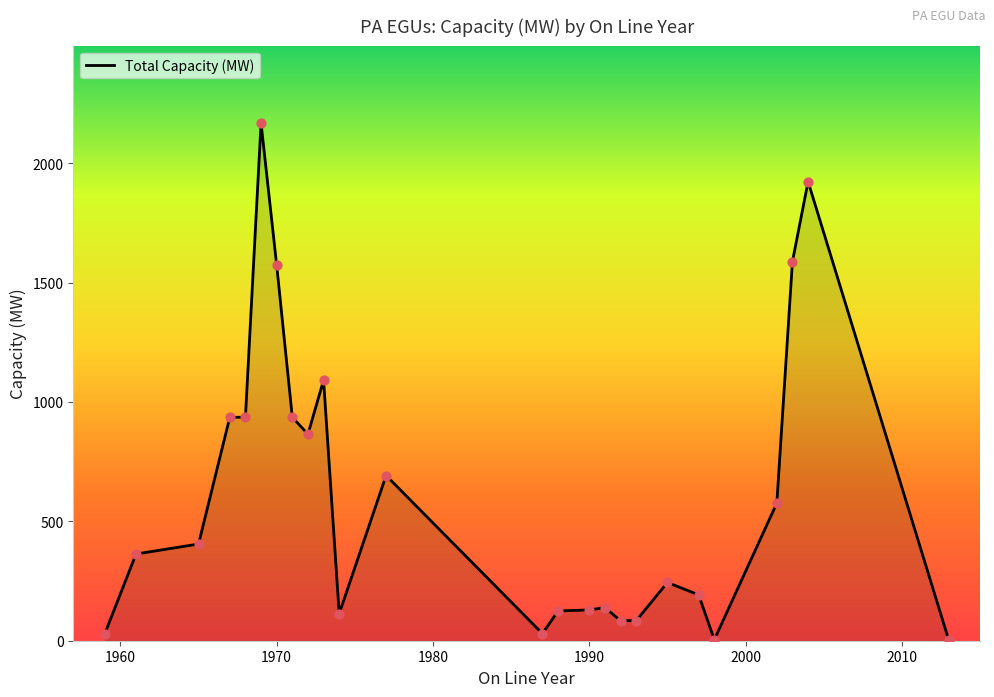

What is the greatest value displayed?

2167.8